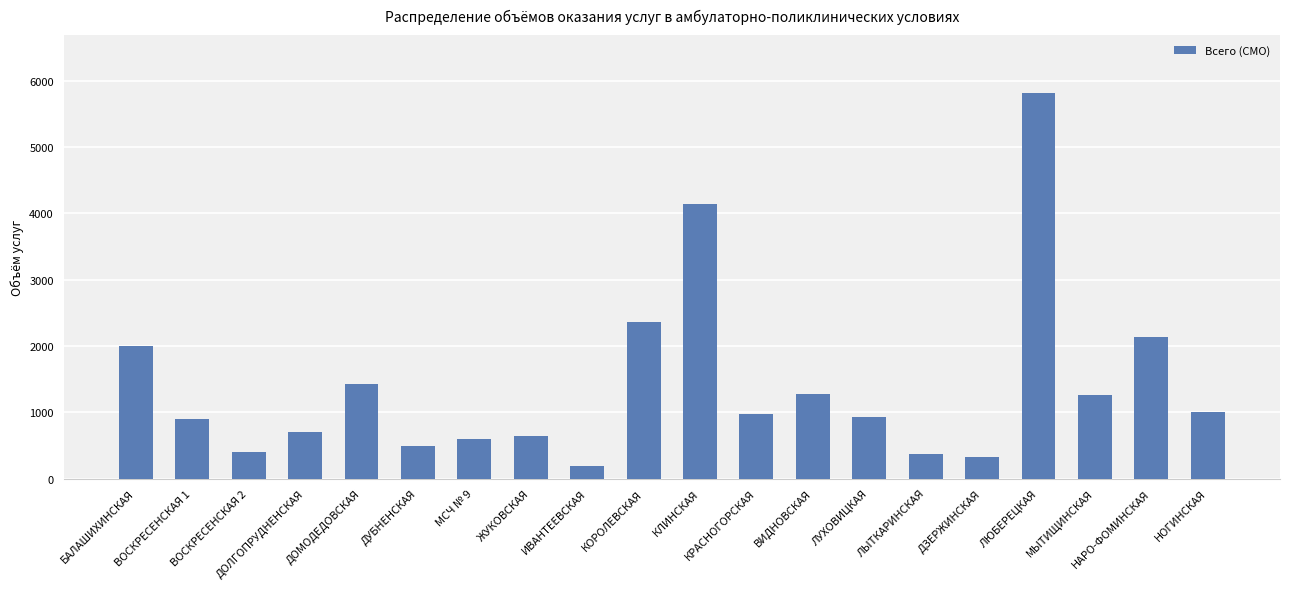

What is the label of the 17th bar from the left?

ЛЮБЕРЕЦКАЯ